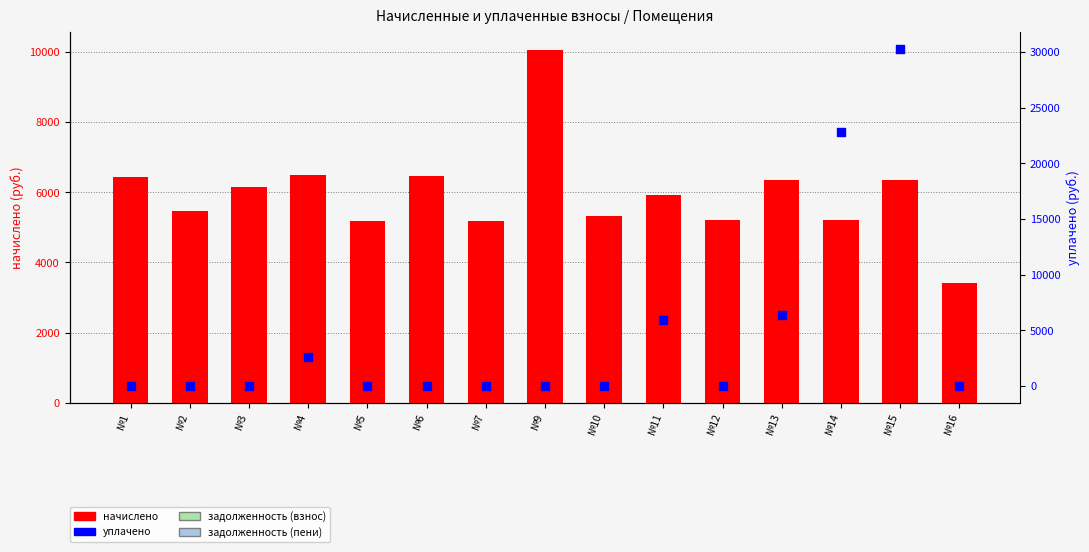

What is the total value across all series at №13?

12686.3